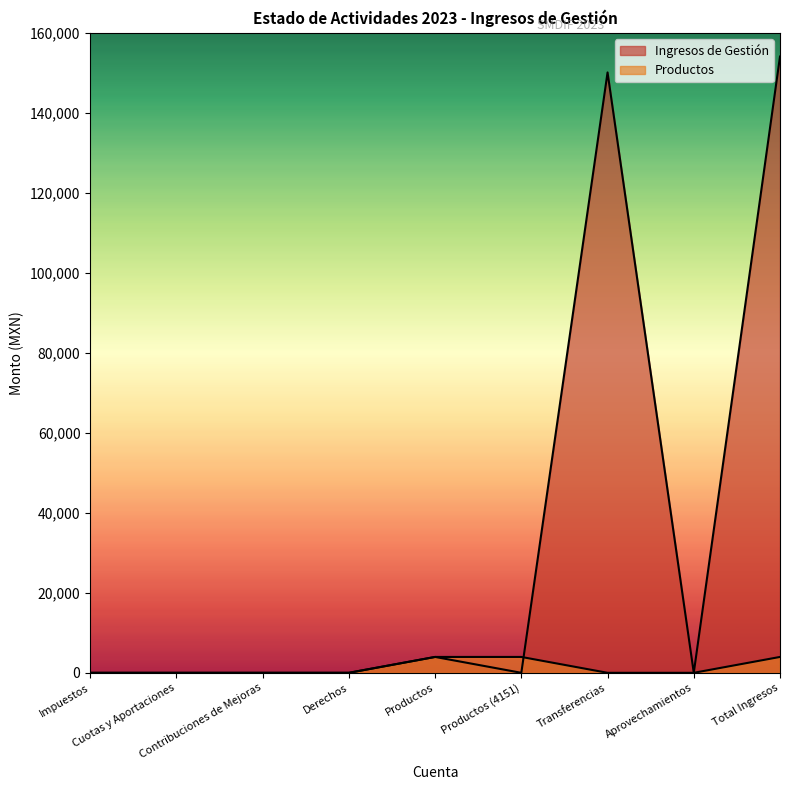

Rank the series by their maximum value, from highest to lowest.

Ingresos de Gestión, Productos